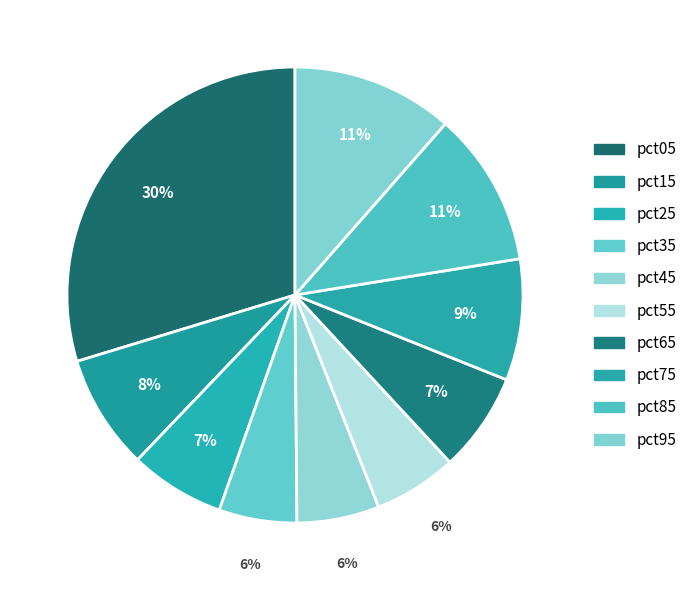

Count the number of slices in the pie.

10